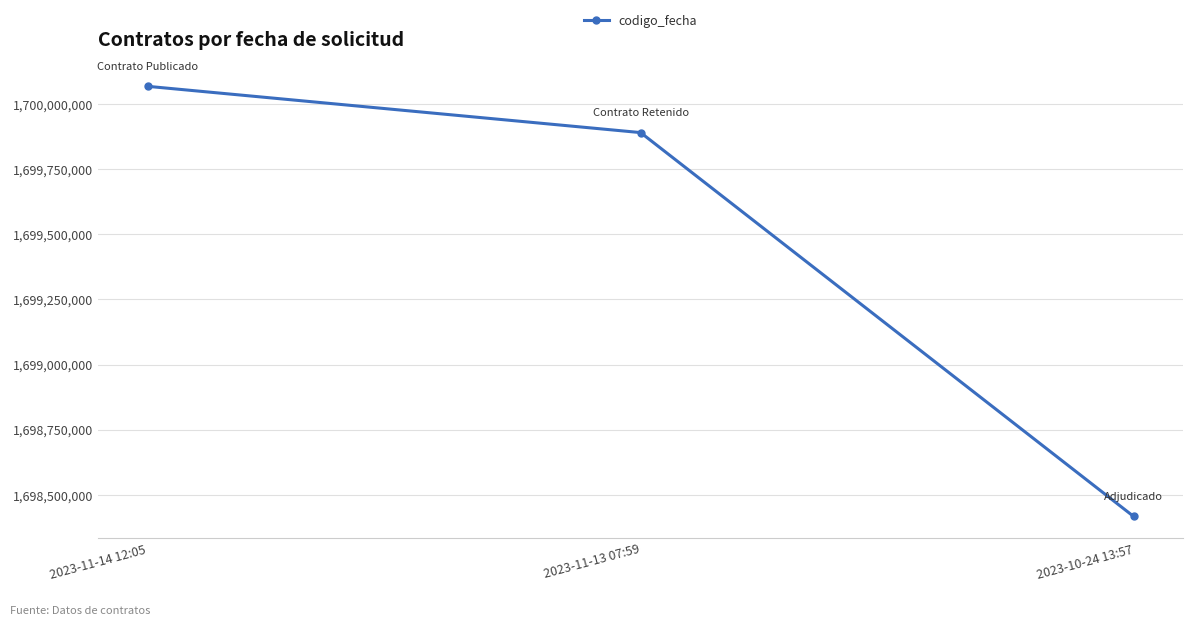

What is the smallest value displayed?

1698416692